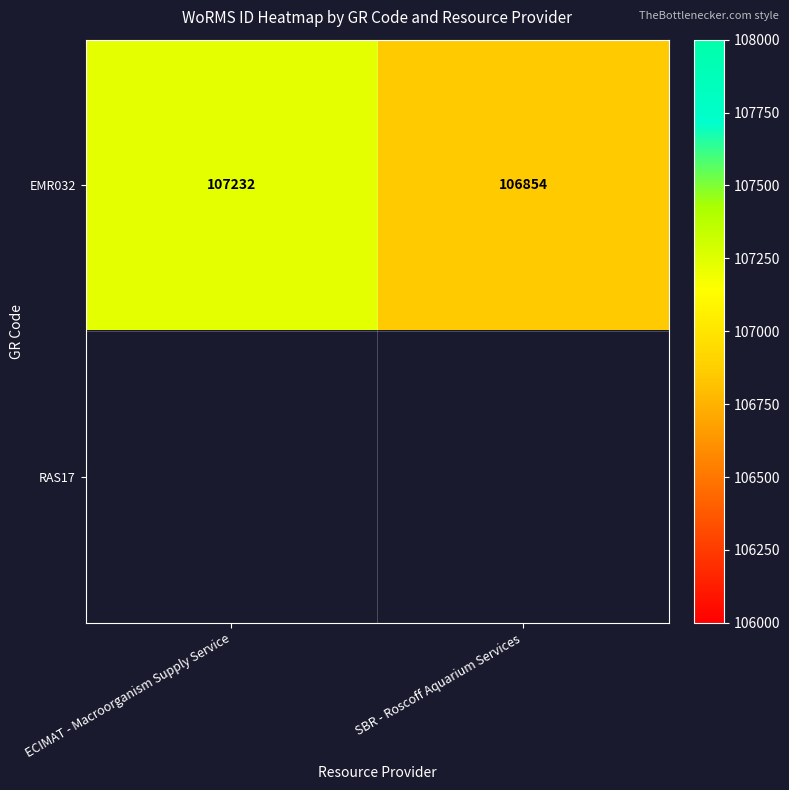

Rank the categories by EMR032 value from highest to lowest.

ECIMAT - Macroorganism Supply Service, SBR - Roscoff Aquarium Services